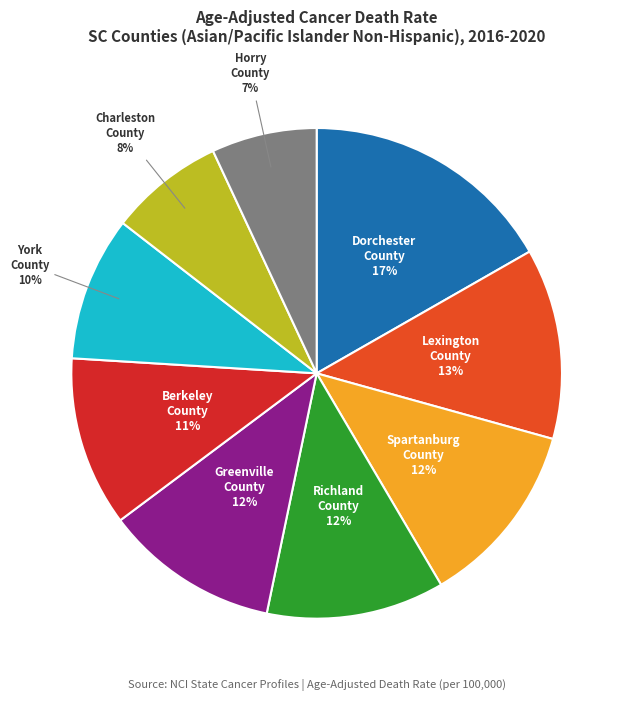

Does any single category account for the majority?

No